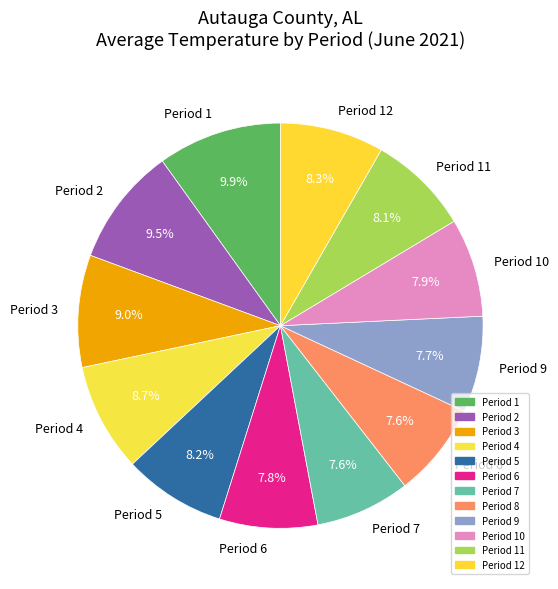

Is it true that Period 12 is 8% of the pie?

True